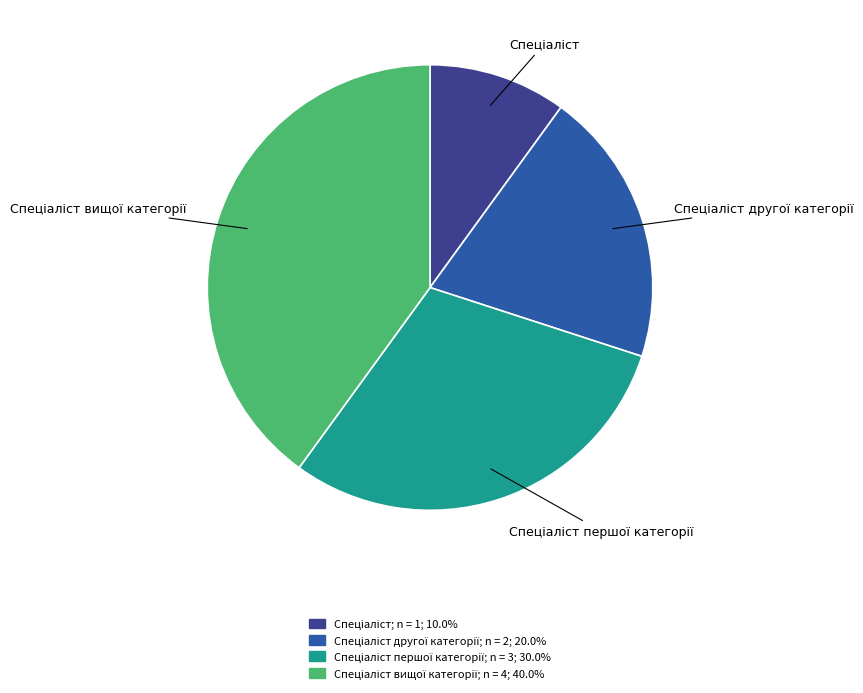

Does any single category account for the majority?

No